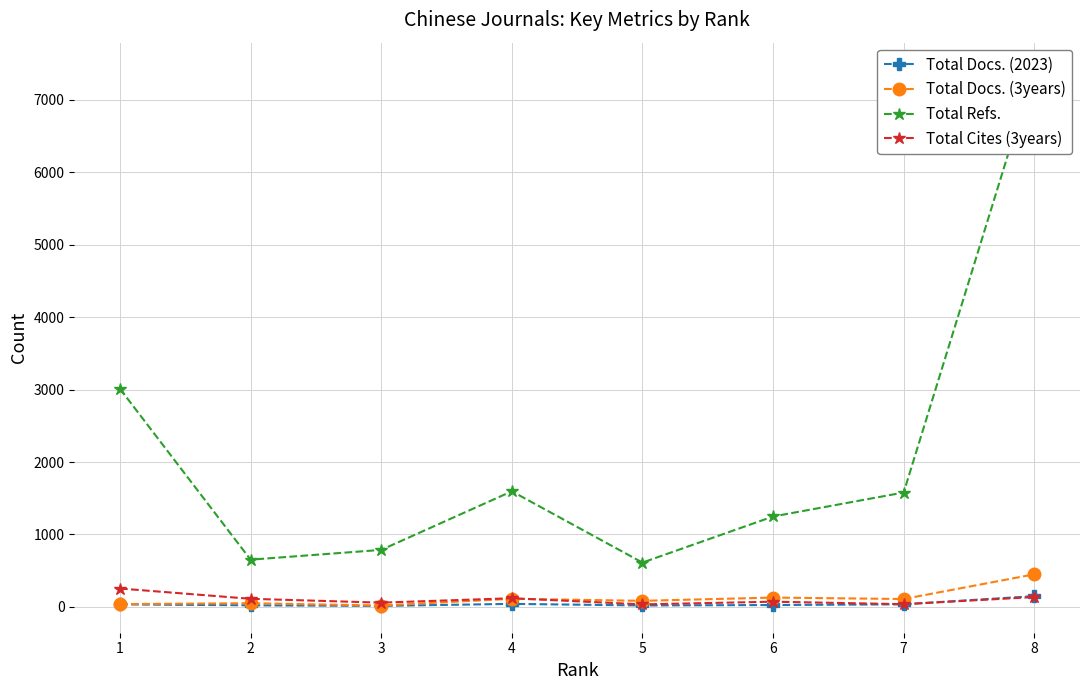

How many interior local peaks does the Total Docs. (3years) series have?

3